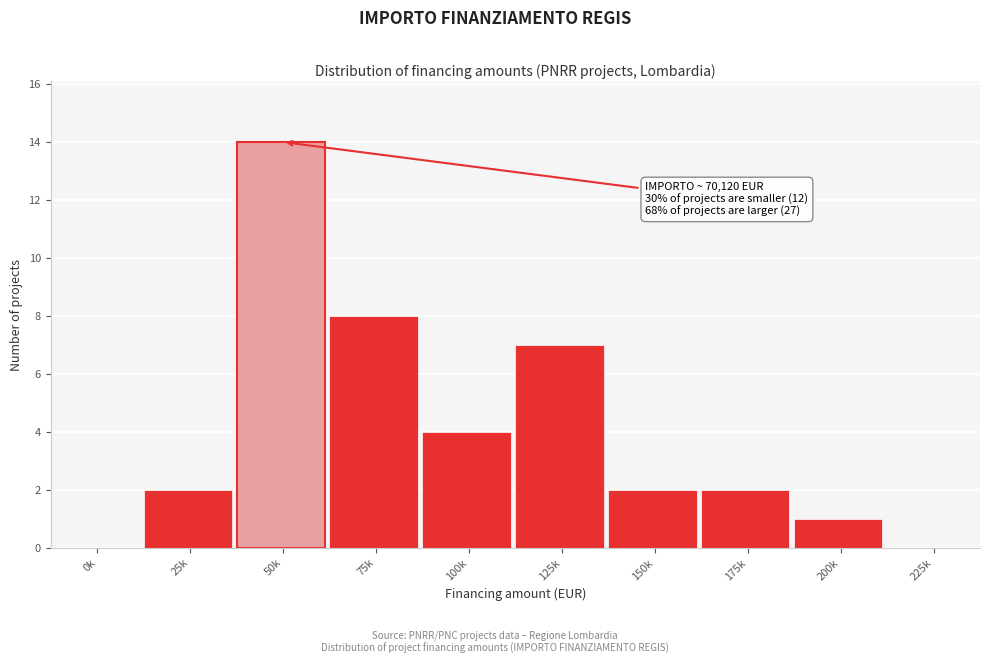

Reading right to left, transcribe all the data shown in this chart.

225k=0	200k=1	175k=2	150k=2	125k=7	100k=4	75k=8	50k=14	25k=2	0k=0